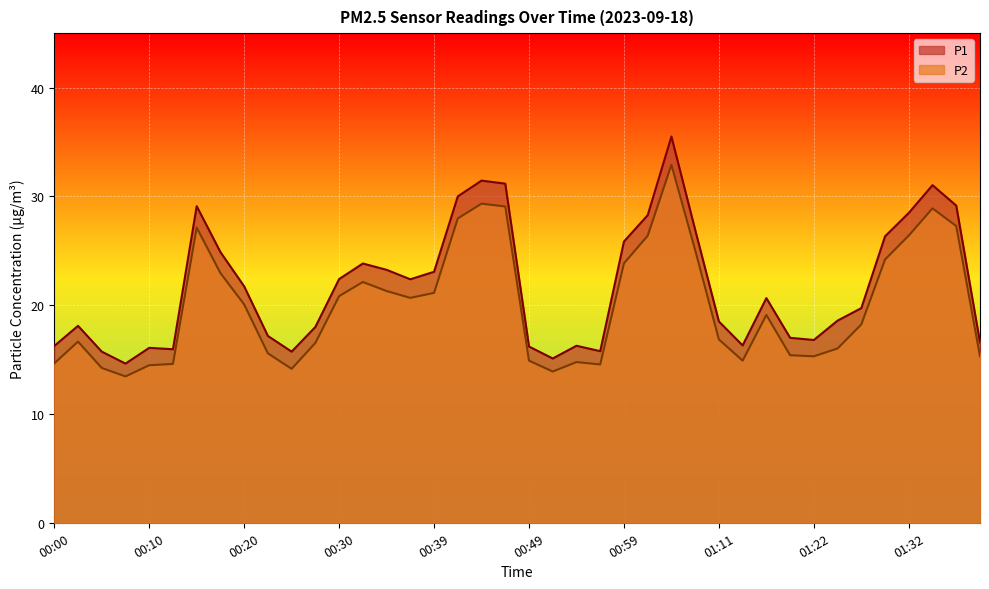

Which series changed the most between 15 and 23?

P1 line